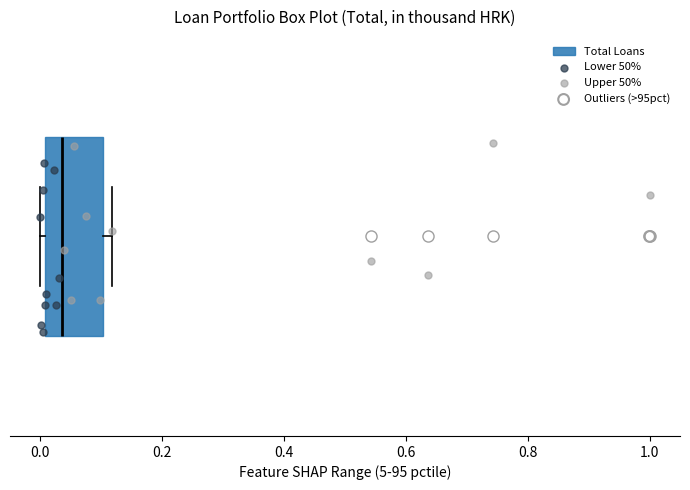

Read this box plot against the x-axis: the position of the median line, the range covered by the box, and the ends of both whiskers. The values are not printed on the chart, so give them approximately, as read against the axis.

median 0.04, box 0.00 to 0.10, whiskers 0.00 (just left of the box's left edge) to 0.12